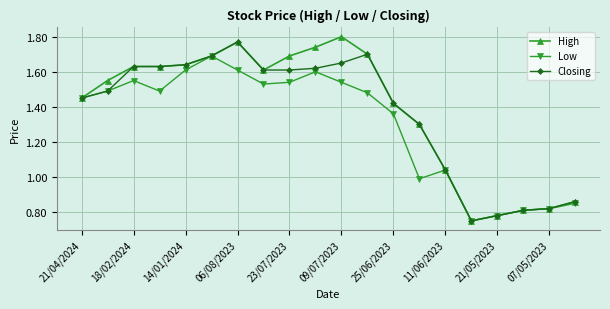

Which series has the largest total across all categories?

High